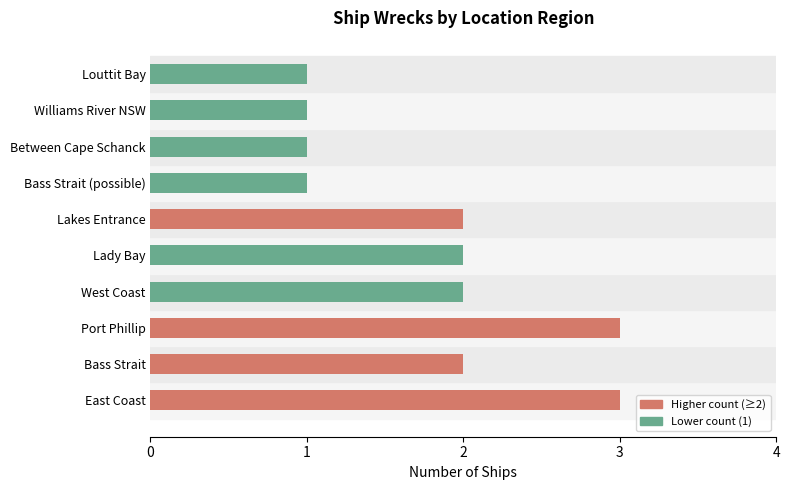

True or false: the data shows 1 at West Coast.

False